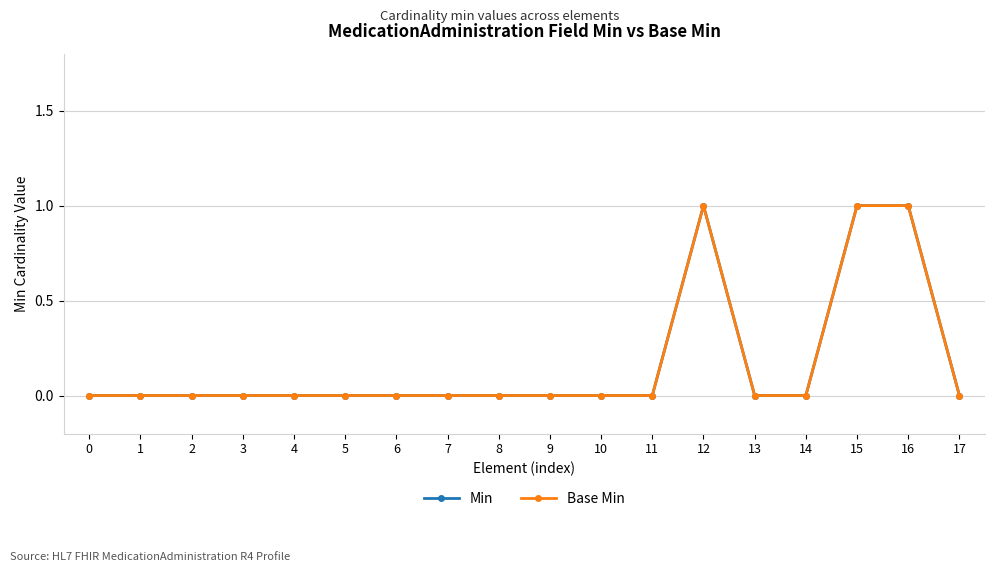

What are all the series names shown in the legend?

Min, Base Min